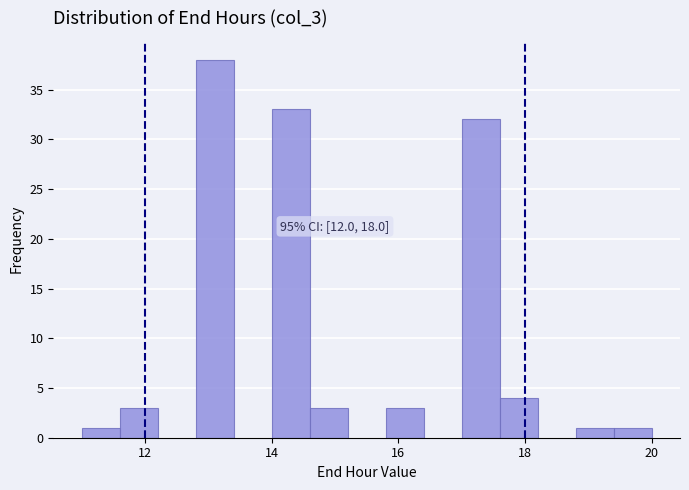

Around what value on the x-axis is the tallest bar? Give the approximate position of its centre, as read against the axis.

13.2